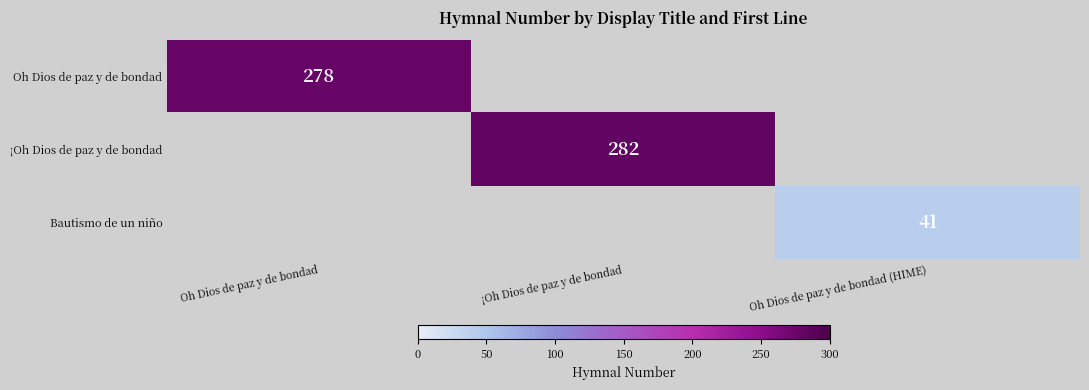

The value of Bautismo de un niño at Oh Dios de paz y de bondad (HIME) is 67. True or false?

False